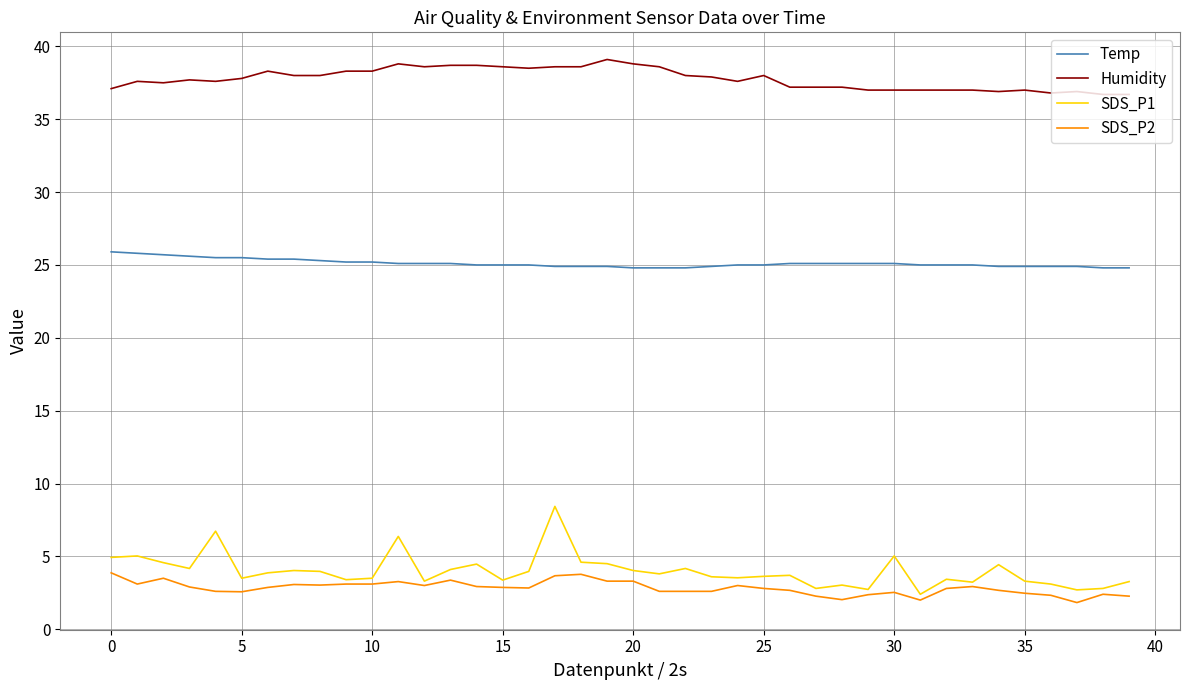

At how many categories does at least one series exceed 29?

40